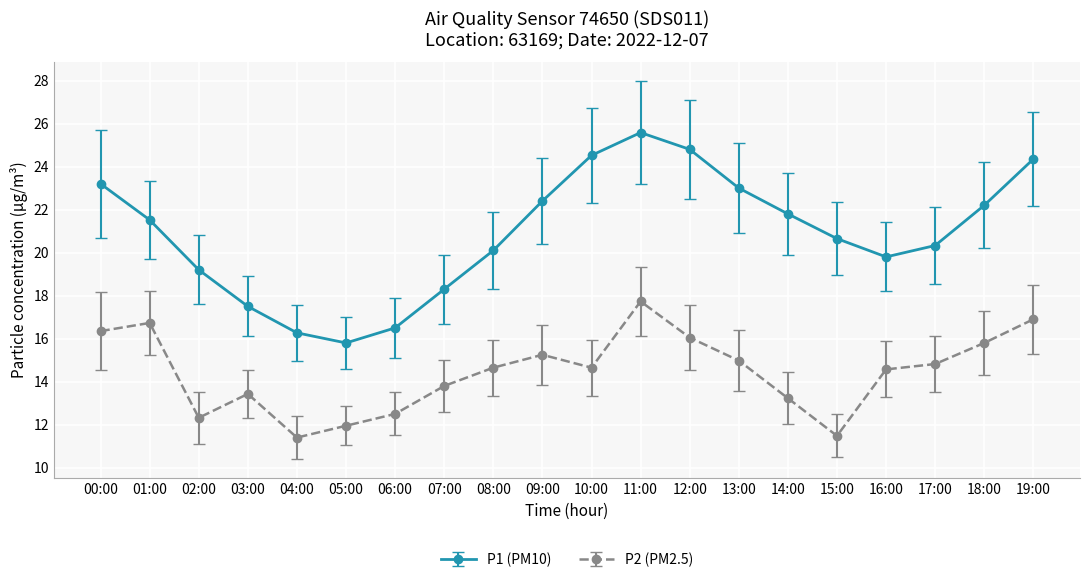

How many data points in P2 (PM2.5) are above 14?

12